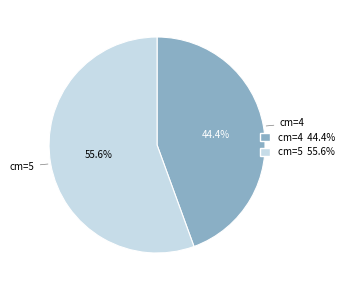

Is there a majority slice in this chart?

Yes